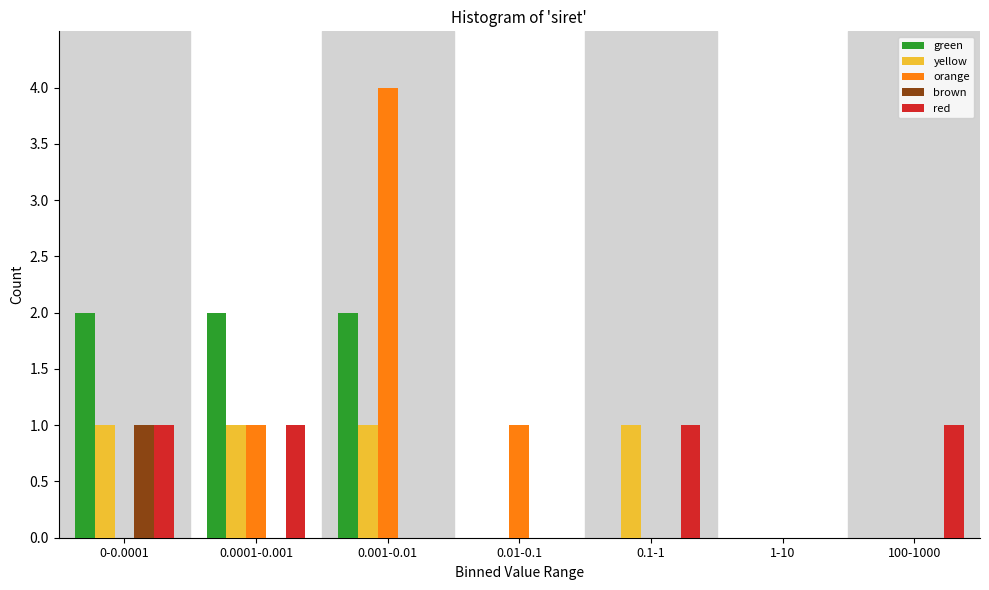

True or false: green has a value of -1 at 100-1000.

False